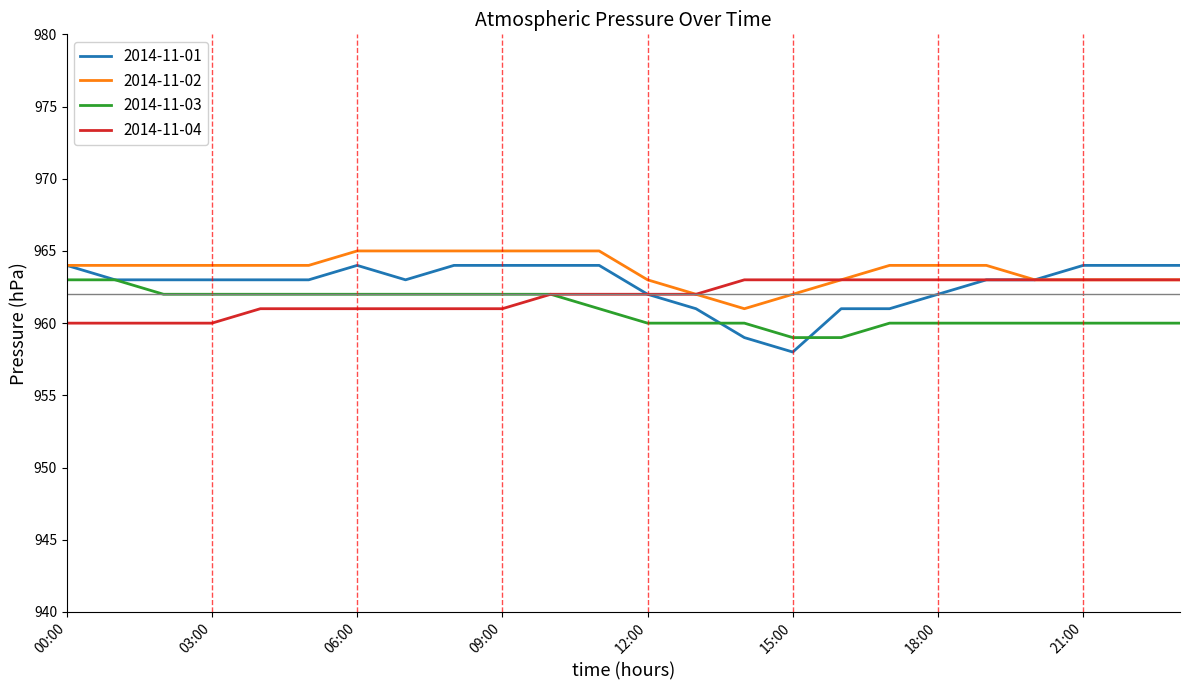

Which series has the widest spread of values?

2014-11-01